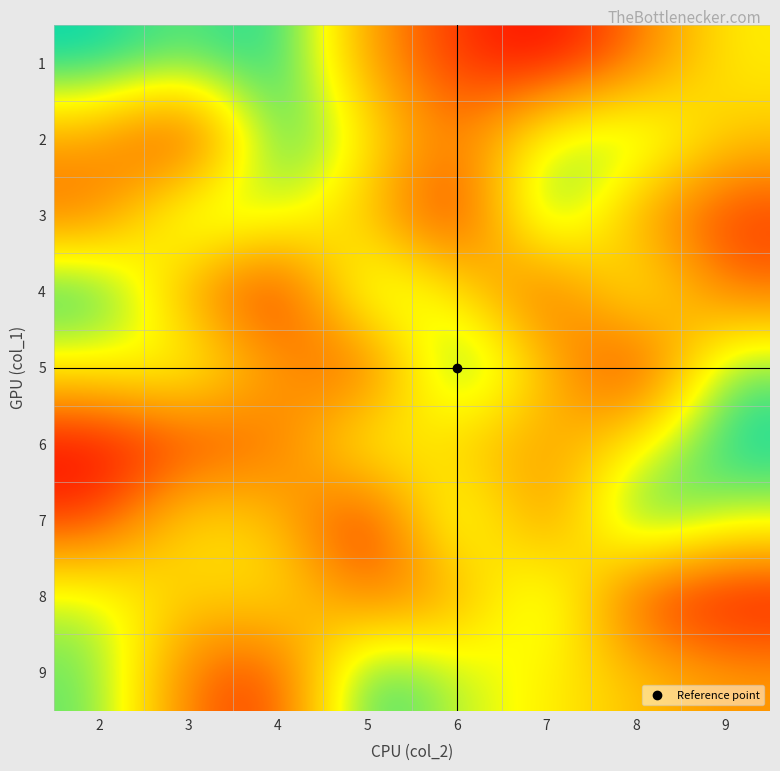

At how many categories does at least one series exceed 3?

8